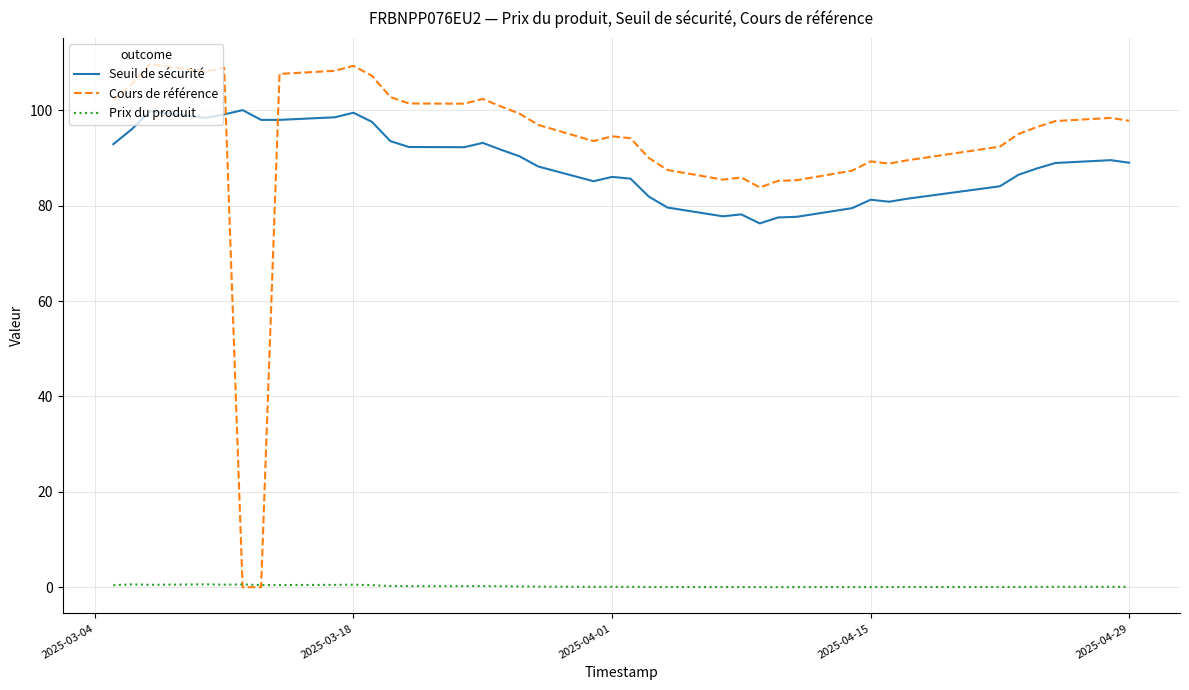

Which series has the largest total across all categories?

Cours de référence